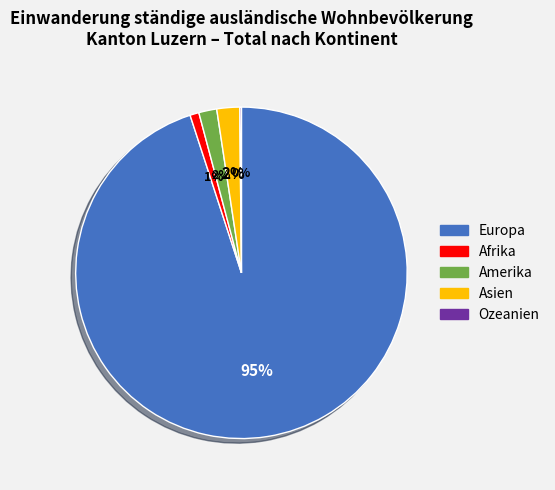

Combined, do Afrika and Amerika account for over 50%?

No